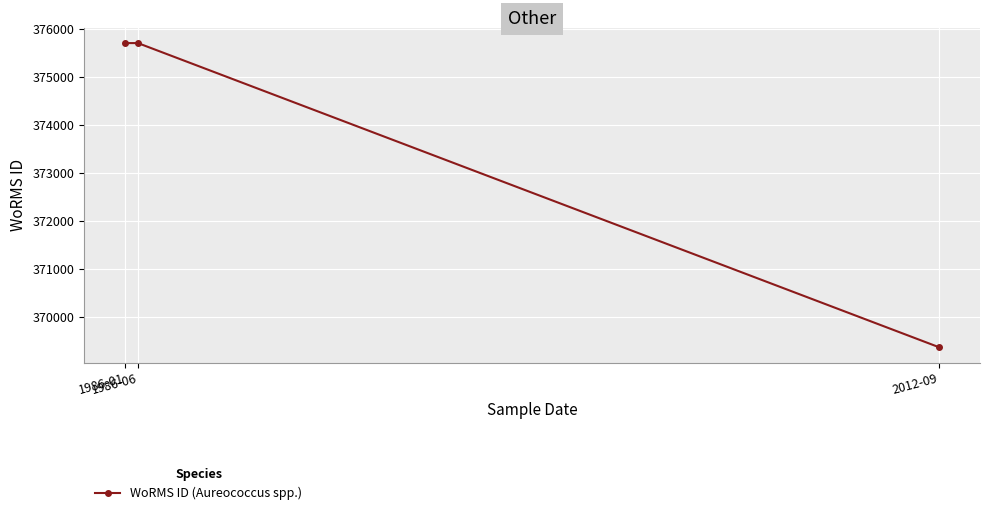

How many lines are shown in the chart?

1